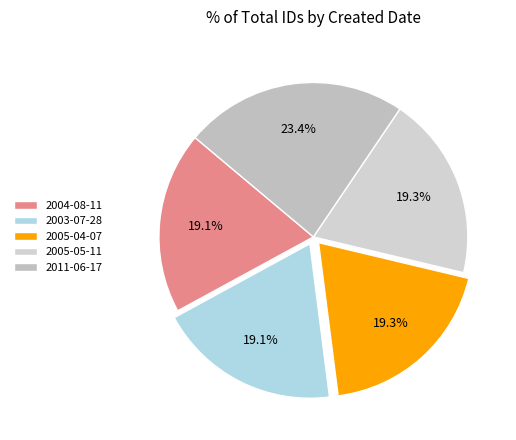

How many slices are in this pie chart?

5